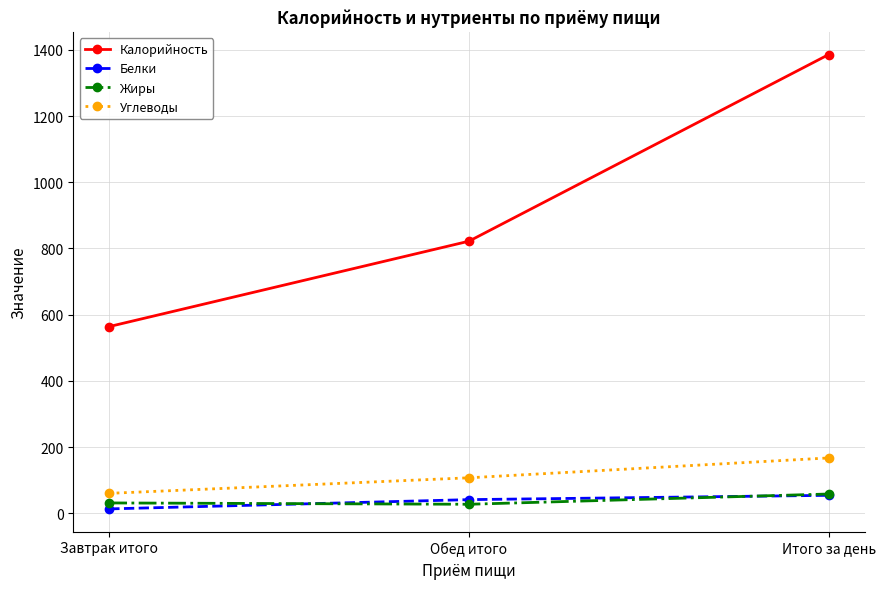

How many data points in Жиры are less than 31?

1